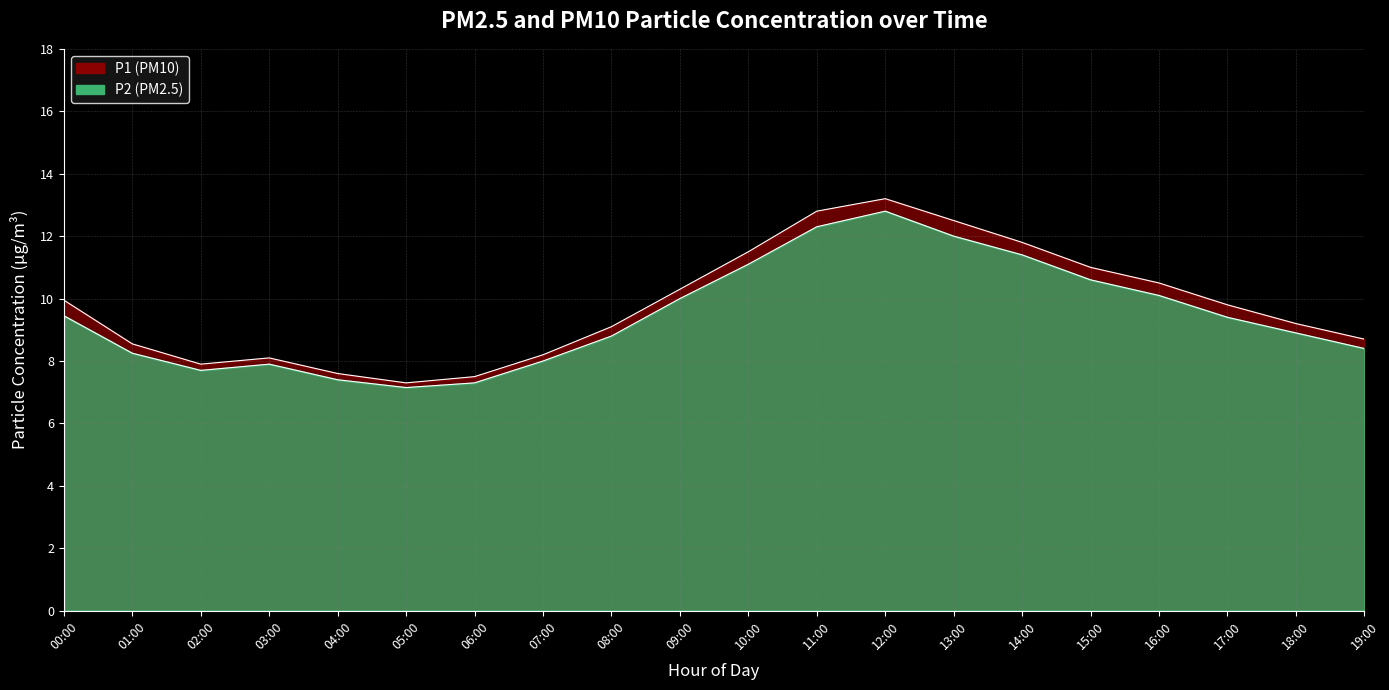

What is the difference between the maximum and second lowest values in the P2 series?

5.5